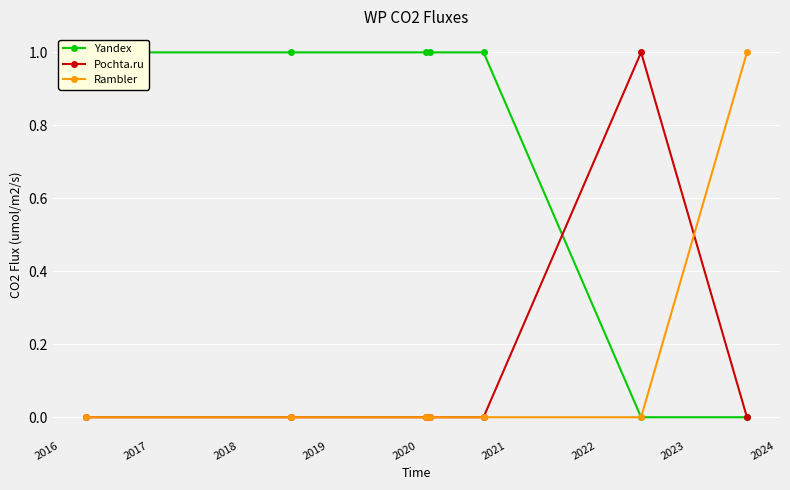

True or false: Yandex has a value of 1 at 2015.

False